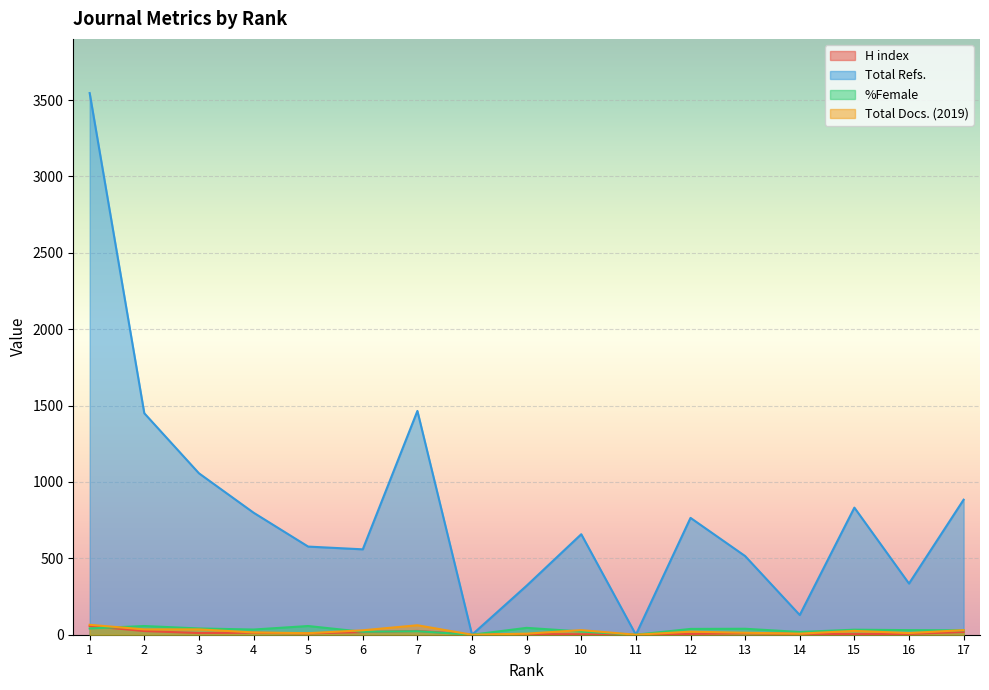

What are all the series names shown in the legend?

H index, Total Refs., %Female, Total Docs. (2019)